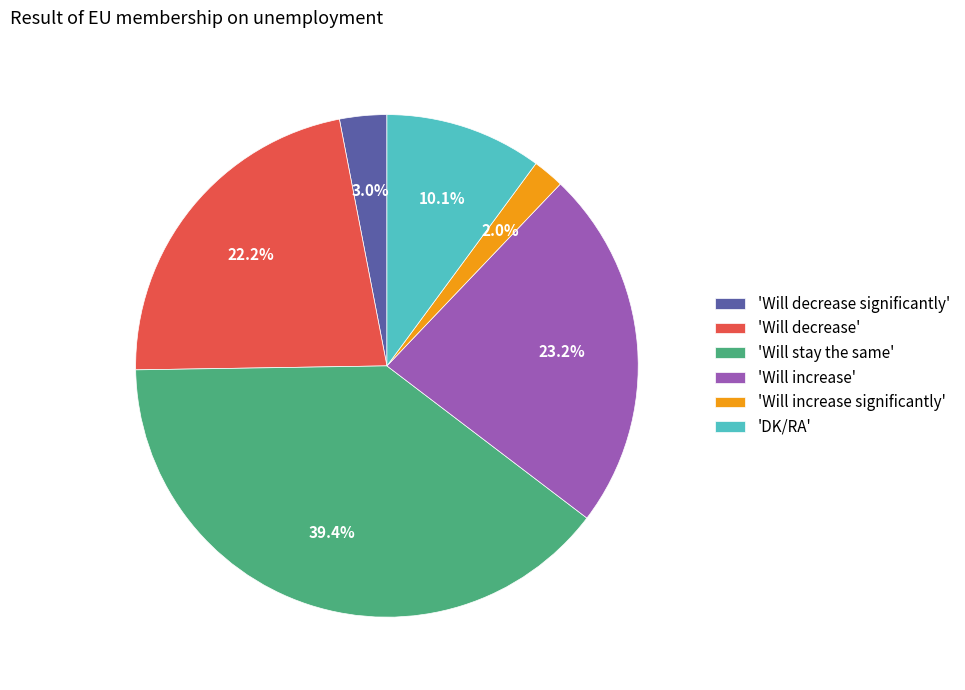

What percentage is NOT represented by 'Will decrease'?

77.8%